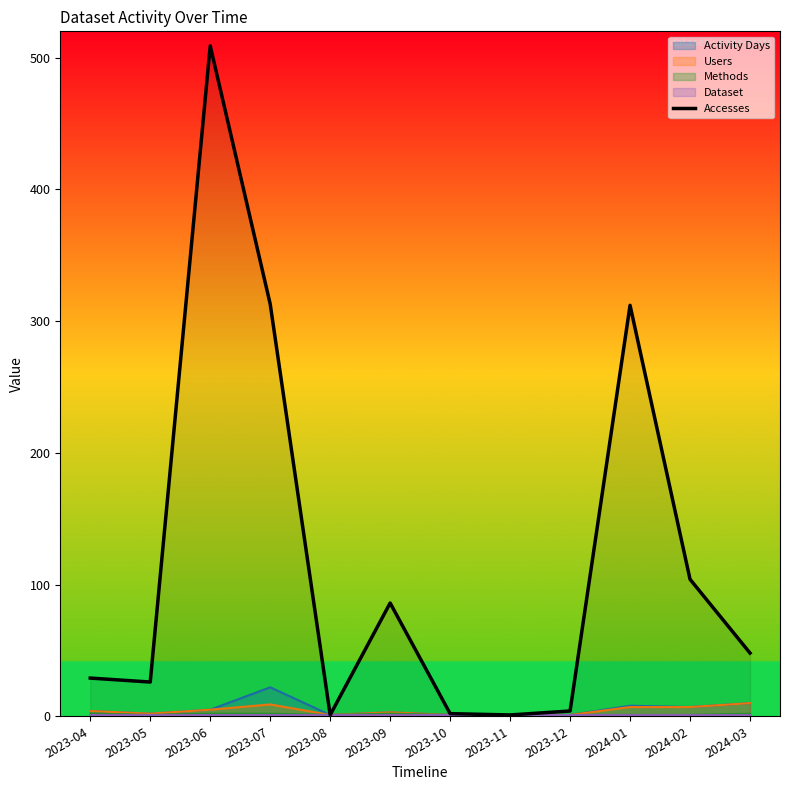

What is the label of the 5th point from the right?

2023-11